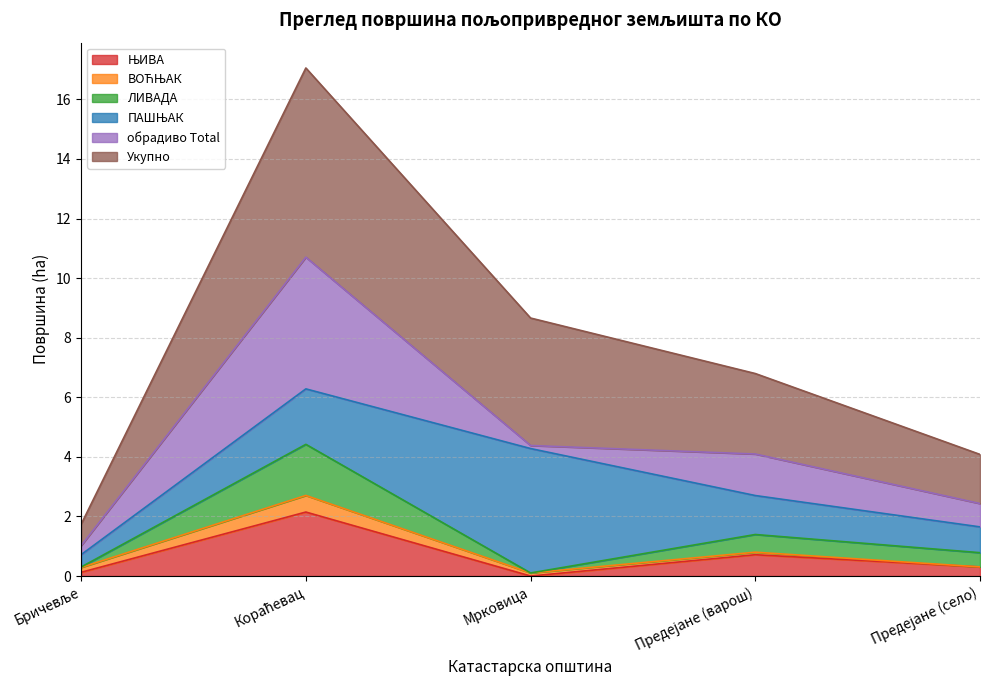

True or false: Укупно and обрадиво Total cross at least once.

False